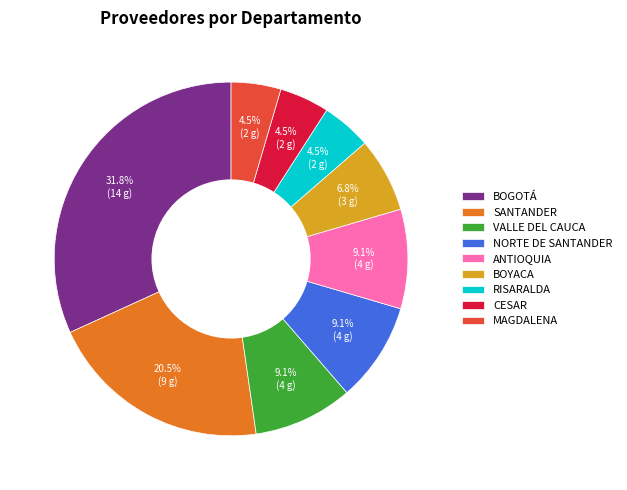

How many slices are in this pie chart?

9